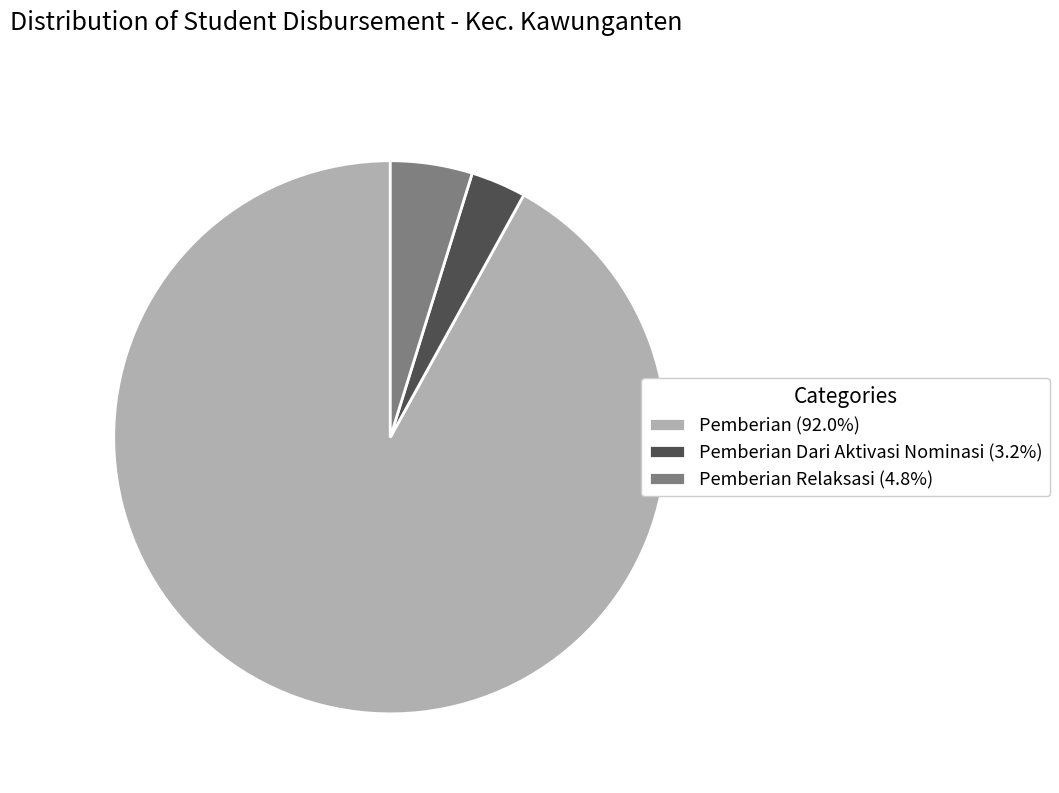

Do Pemberian (92.0%) and Pemberian Relaksasi (4.8%) together represent more than half of the pie?

Yes